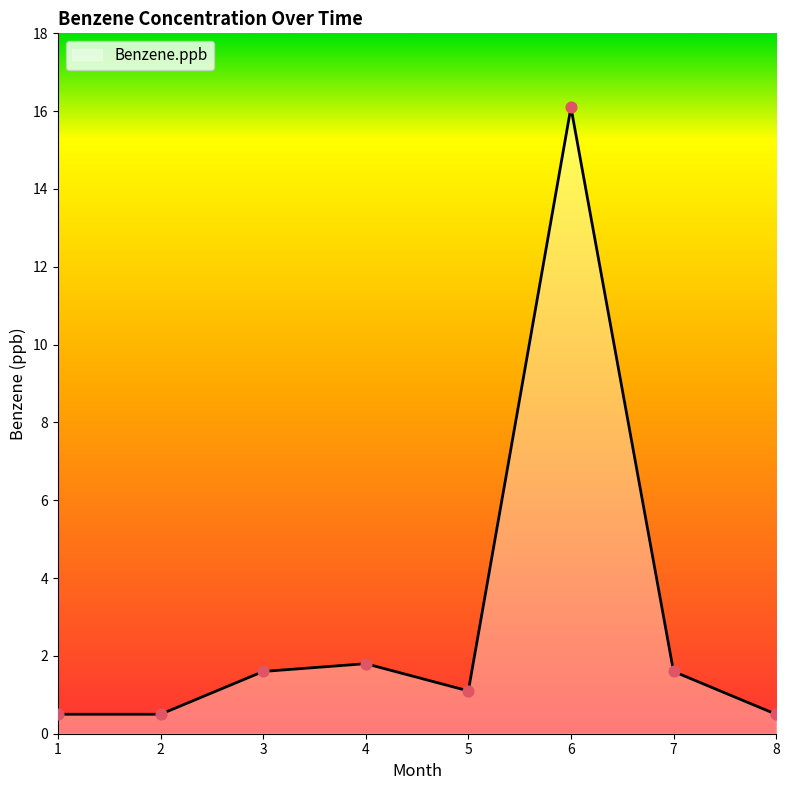

Which has a higher value, 6 or 1?

6